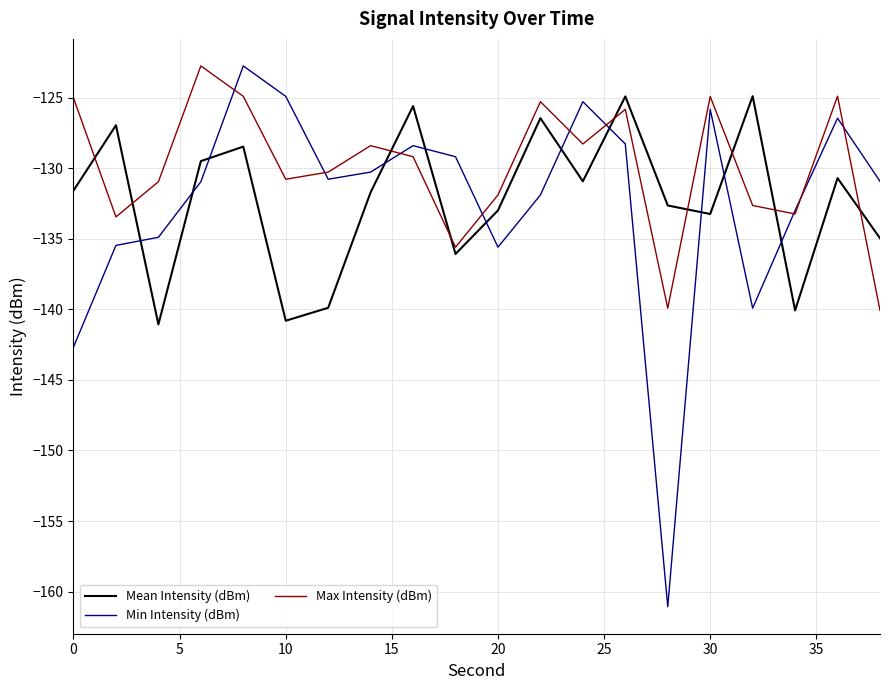

What is the minimum value shown in the chart?

-161.1